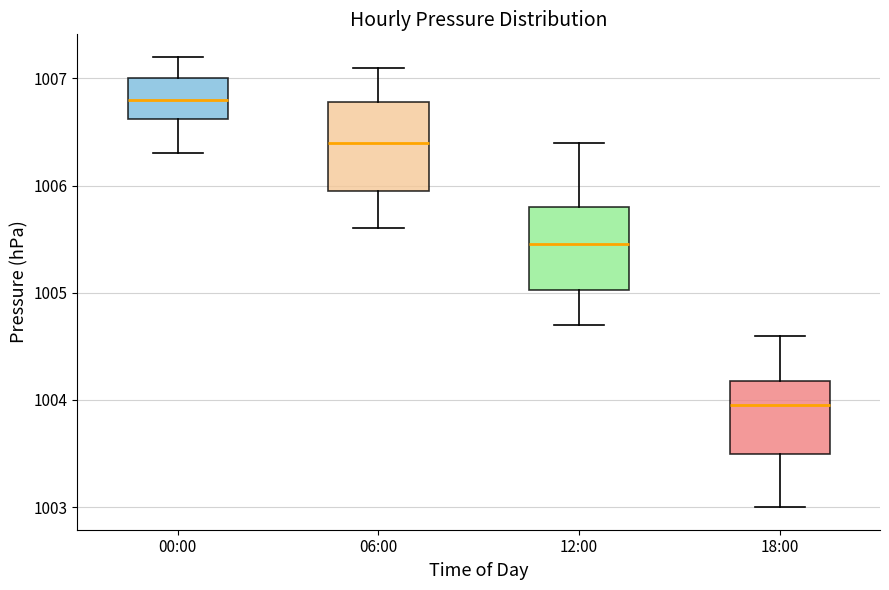

Reading left to right, transcribe this box plot: for each box, give where its median line is, the range the box spans, and where its two whiskers end, as read against the y-axis. The values are not printed on the chart, so give them approximately, as read against the axis.

00:00: median 1006.8, box 1006.6 to 1007.0, whiskers 1006.3 to 1007.2
06:00: median 1006.4, box 1006.0 to 1006.8, whiskers 1005.6 to 1007.1
12:00: median 1005.5, box 1005.0 to 1005.8, whiskers 1004.7 to 1006.4
18:00: median 1004.0, box 1003.5 to 1004.2, whiskers 1003.0 to 1004.6